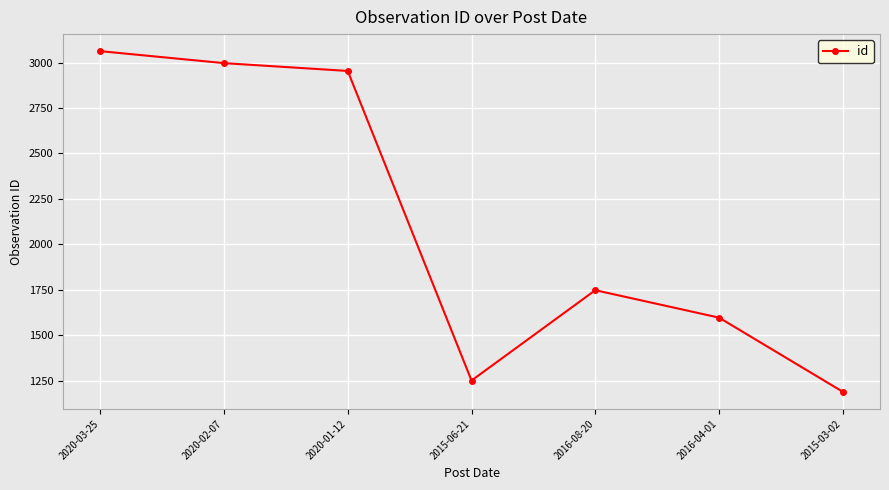

Which category has the lowest value across all series?

2015-03-02